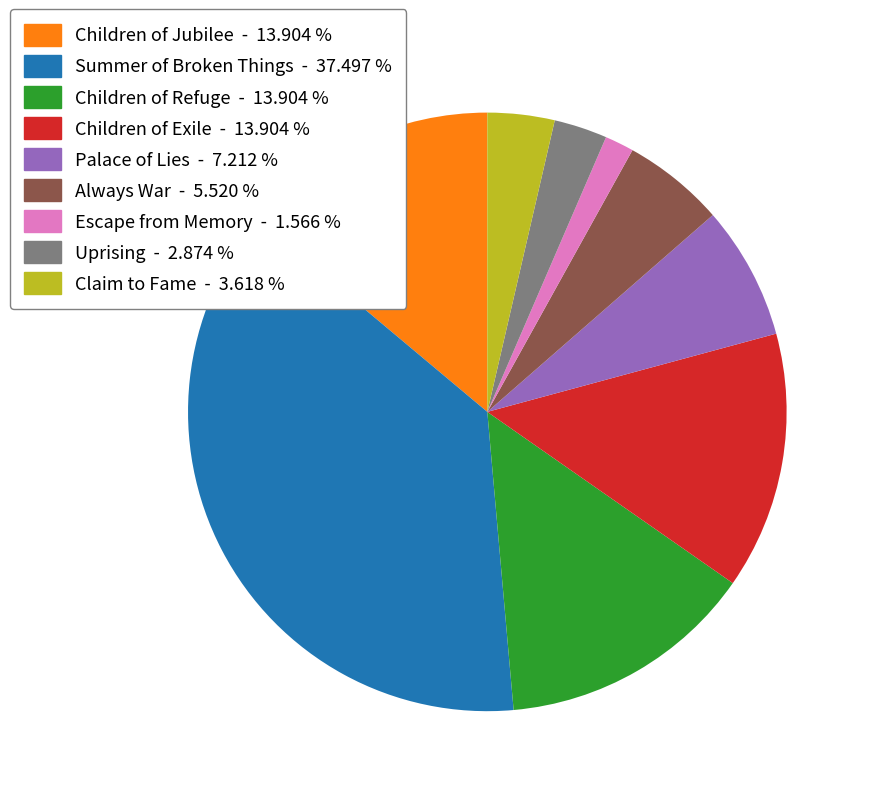

Between Uprising - 2.874 % and Palace of Lies - 7.212 %, which is larger?

Palace of Lies - 7.212 %